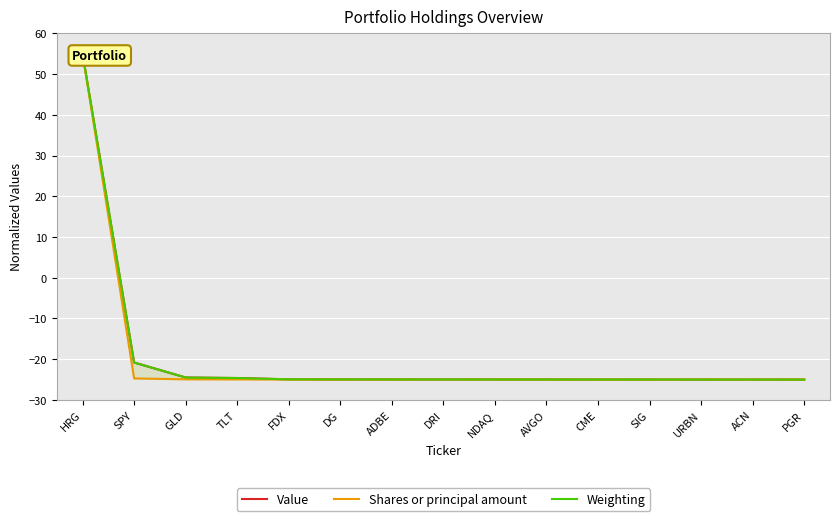

Is it true that Weighting equals -33.3 at GLD?

False